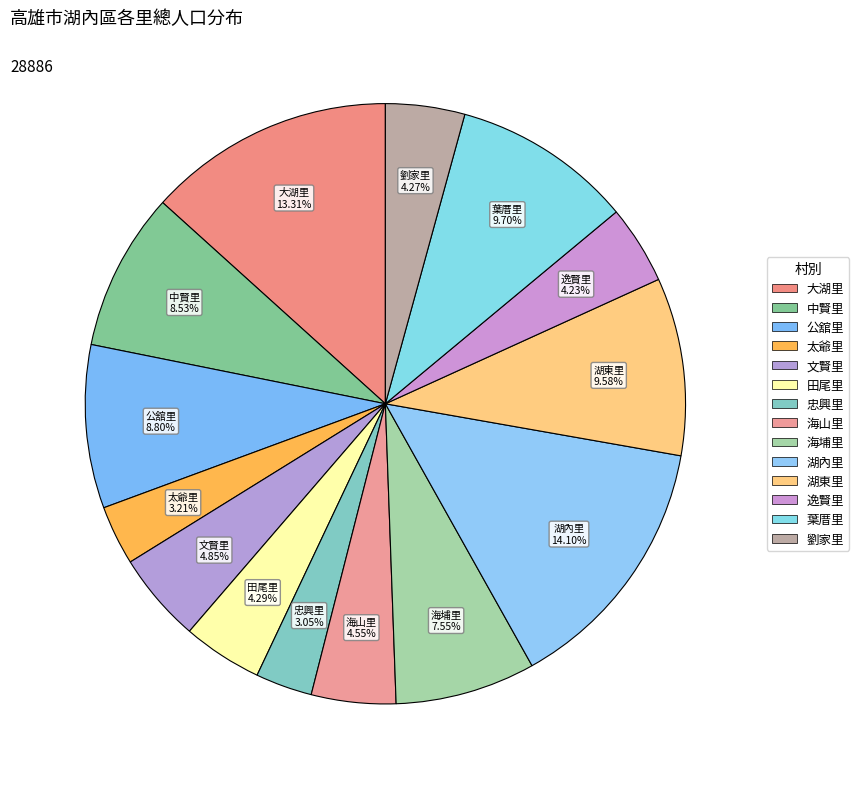

How many slices are in this pie chart?

14